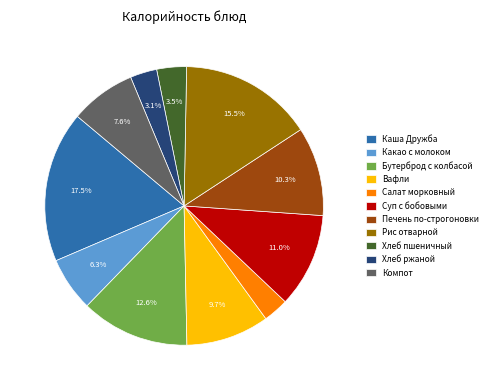

Between Хлеб пшеничный and Печень по-строгоновки, which is larger?

Печень по-строгоновки